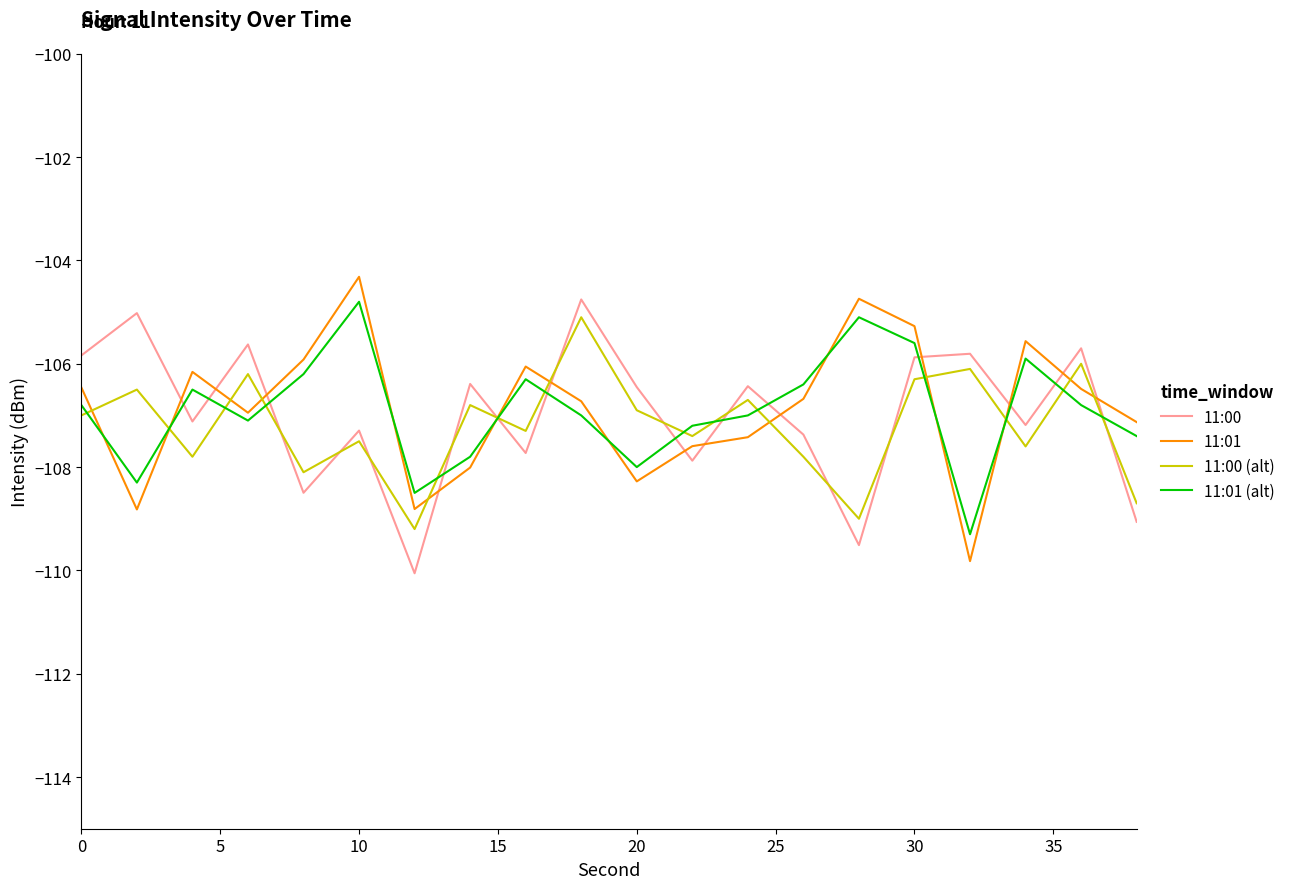

How many interior local valleys does the 11:01 (alt) series have?

5